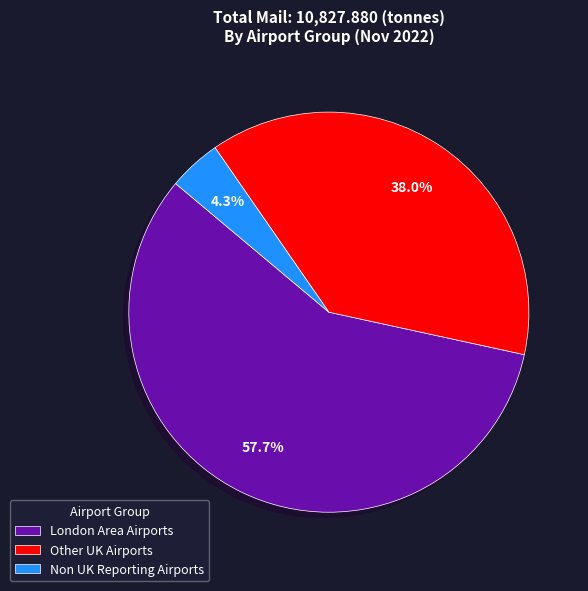

What percentage is NOT represented by Non UK Reporting Airports?

95.7%